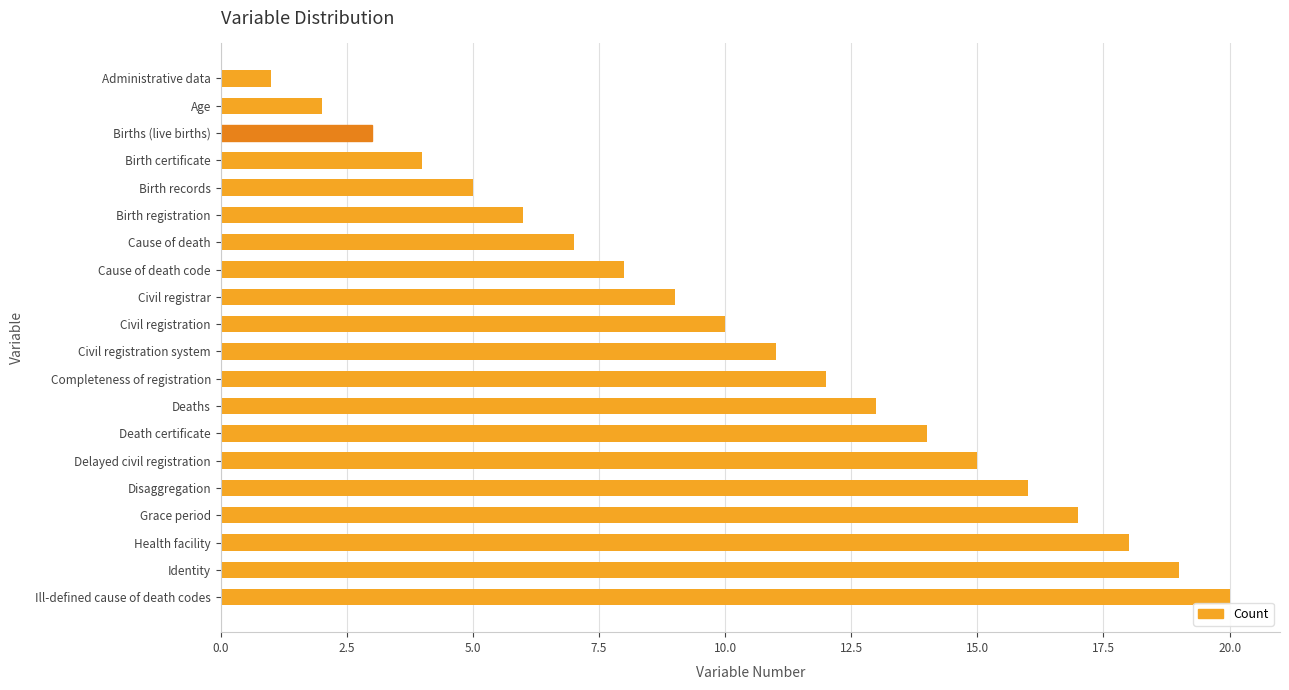

Does the chart contain any negative values?

No